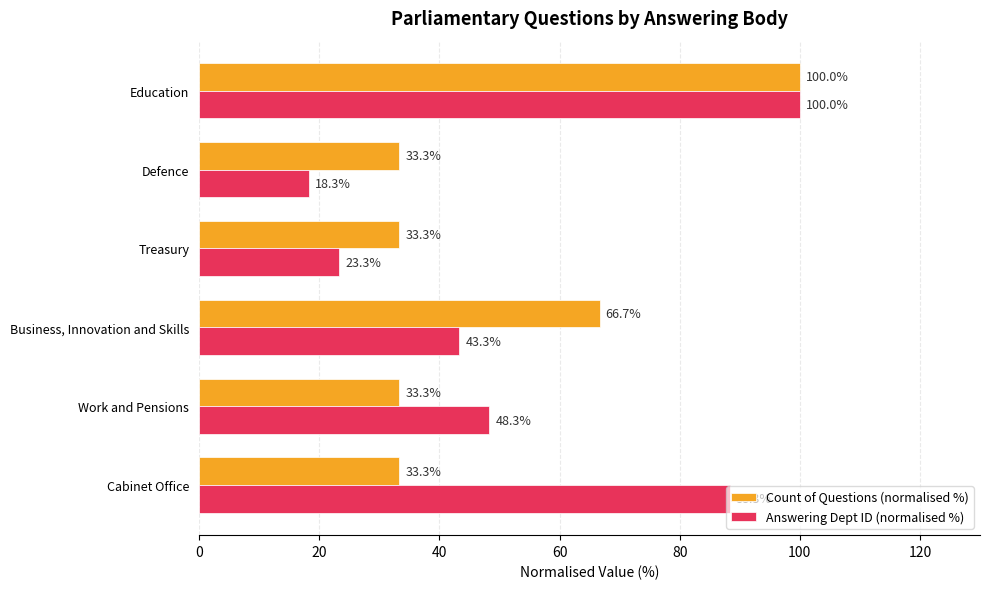

At how many categories does at least one series exceed 42?

4